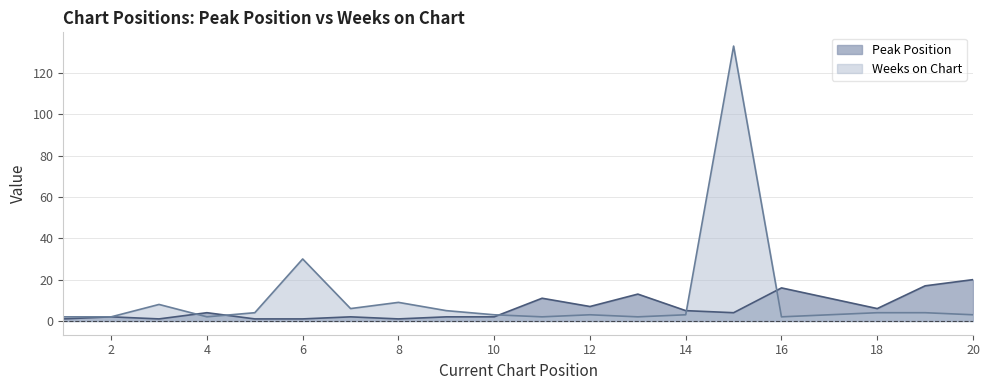

At which label does Peak Position first exceed 4?

11